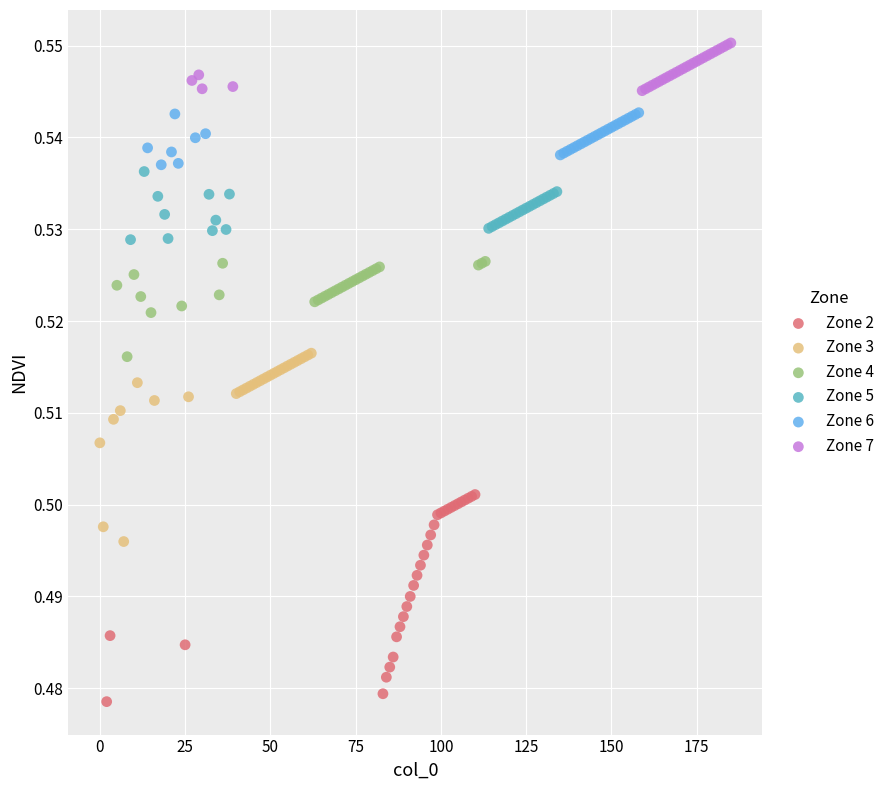

Which series reaches the maximum Y coordinate?

Zone 7